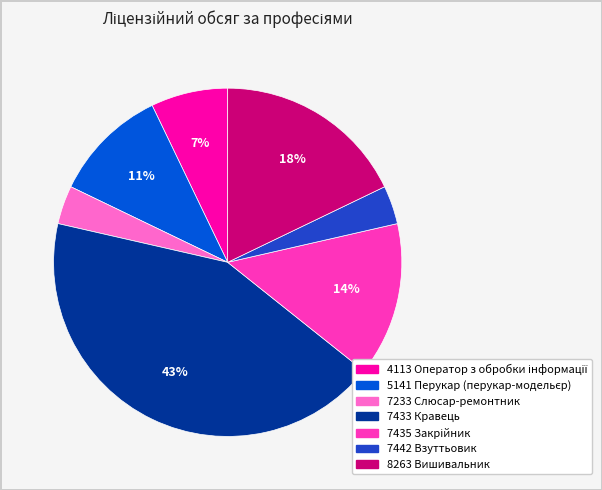

Is there any slice that represents more than half of the pie?

No